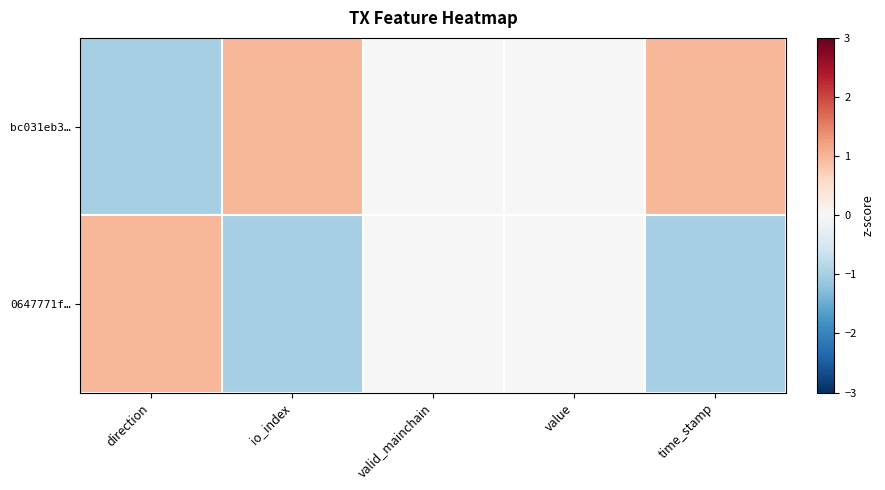

Reading left to right, what are all the values shown in this chart?

bc031eb3…: direction=-1	io_index=1	valid_mainchain=0	value=0	time_stamp=1
0647771f…: direction=1	io_index=-1	valid_mainchain=0	value=0	time_stamp=-1